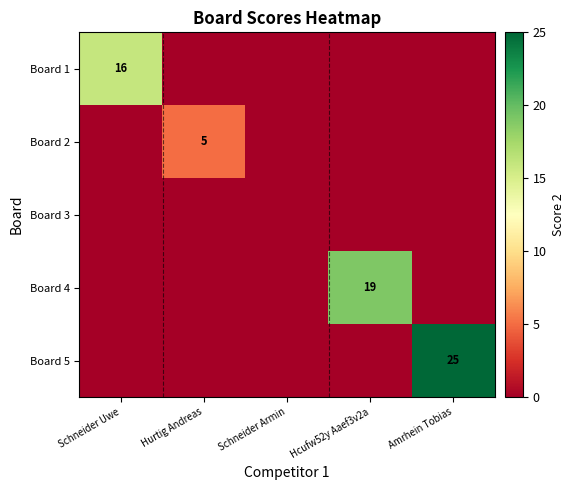

Rank the series at Hurtig Andreas from highest to lowest value.

Board 2, Board 1, Board 3, Board 4, Board 5